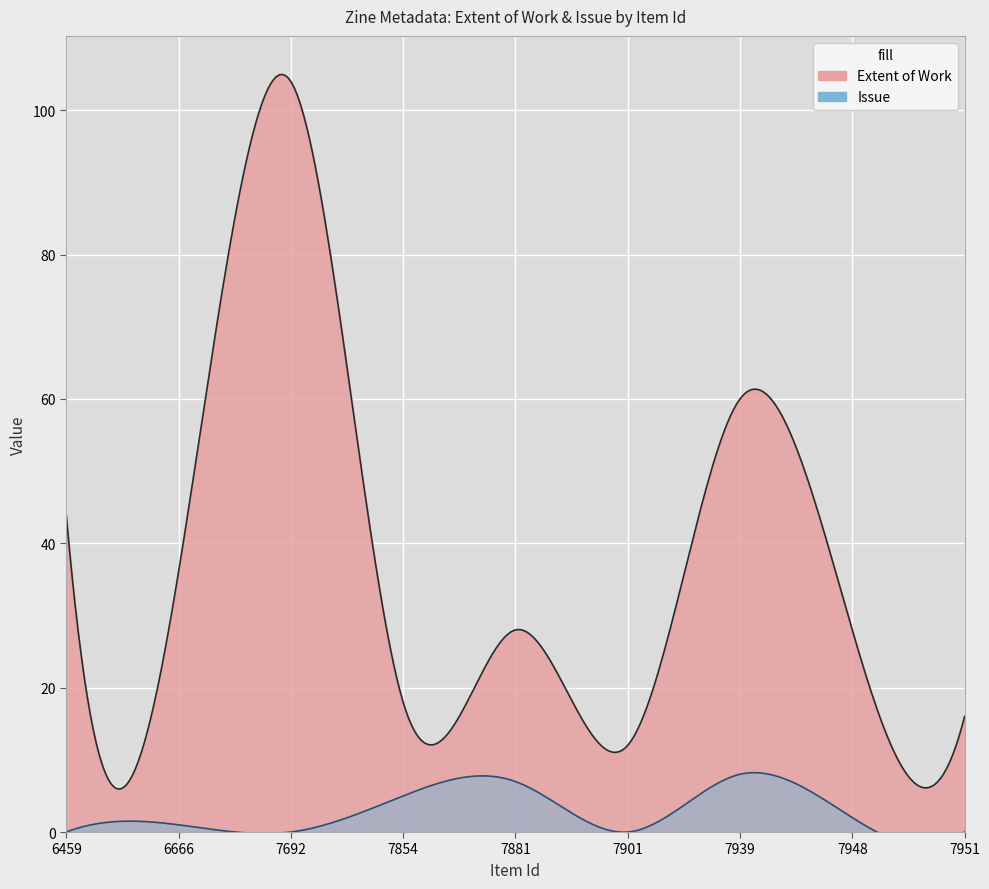

True or false: Extent of Work and Issue intersect in this chart.

False